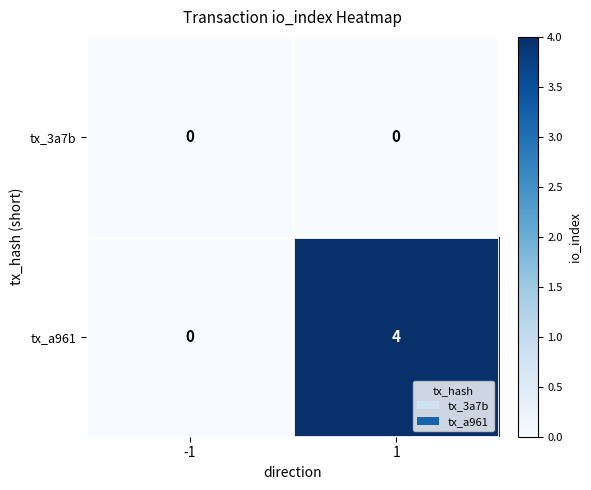

Reading right to left, extract all data points from this chart.

tx_3a7b: 0	0
tx_a961: 4	0